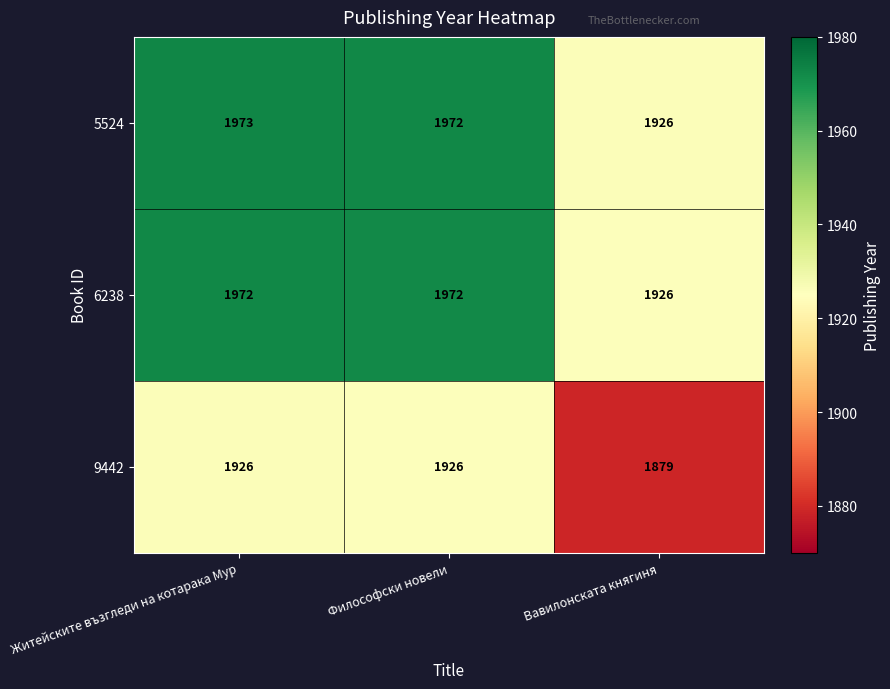

Rank the series at Житейските възгледи на котарака Мур from lowest to highest value.

9442, 6238, 5524